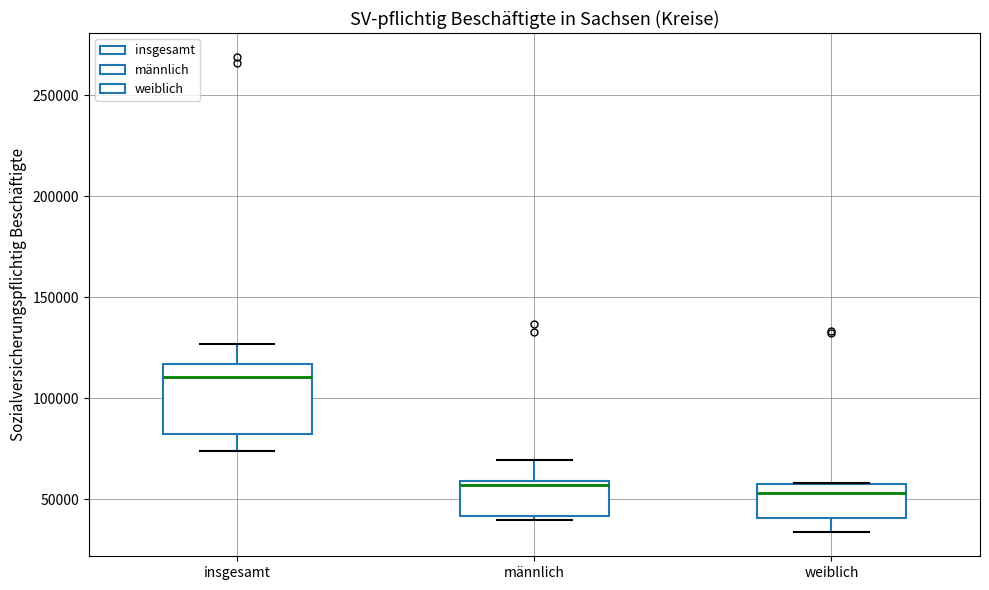

Where is the lower edge of the box for weiblich on the y-axis? The values are not printed on the chart, so give them approximately, as read against the axis.

40000